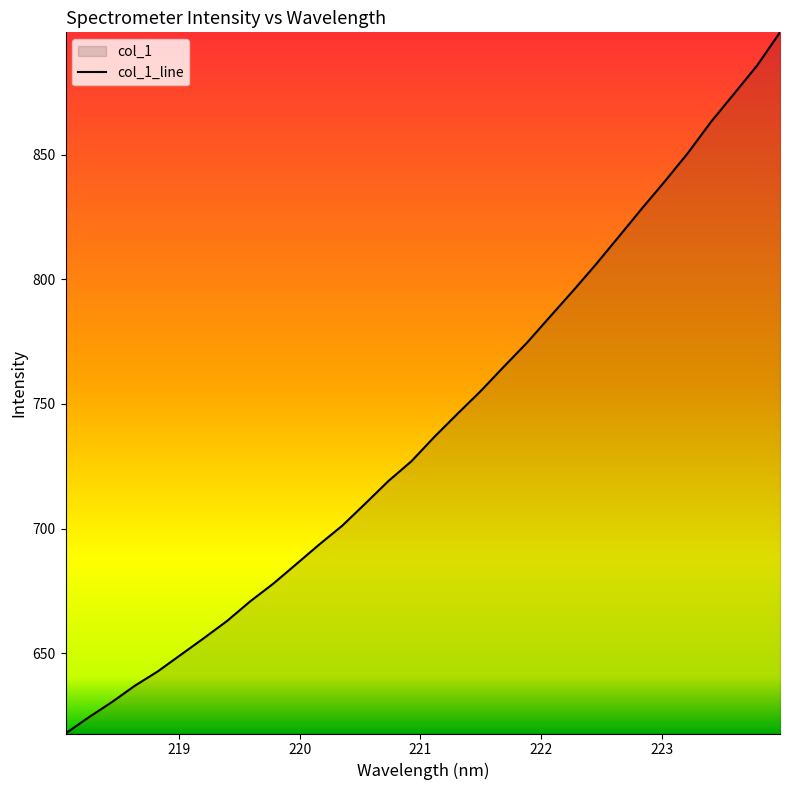

How many distinct data groups are displayed?

1